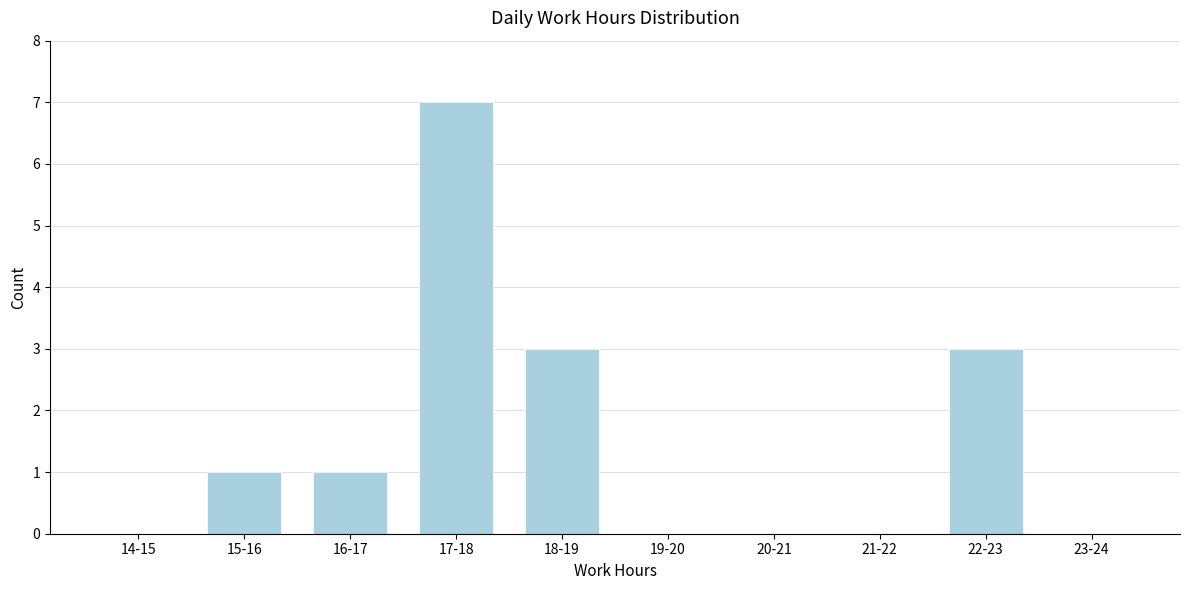

Reading right to left, extract all data points from this chart.

23-24=0	22-23=3	21-22=0	20-21=0	19-20=0	18-19=3	17-18=7	16-17=1	15-16=1	14-15=0